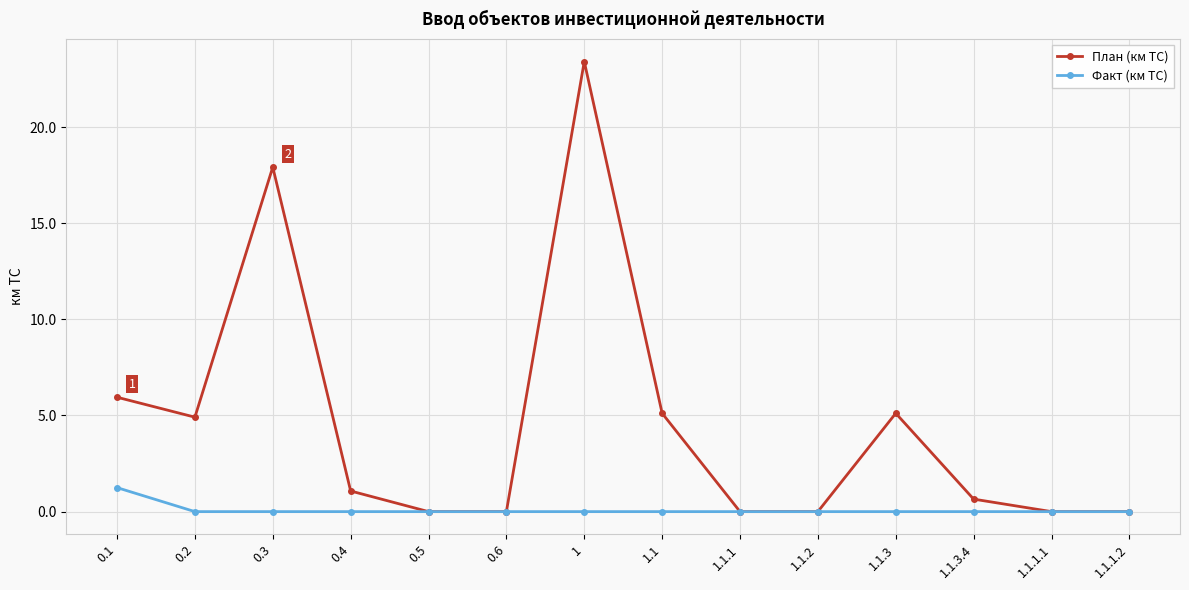

What are all the series names shown in the legend?

План (км ТС), Факт (км ТС)